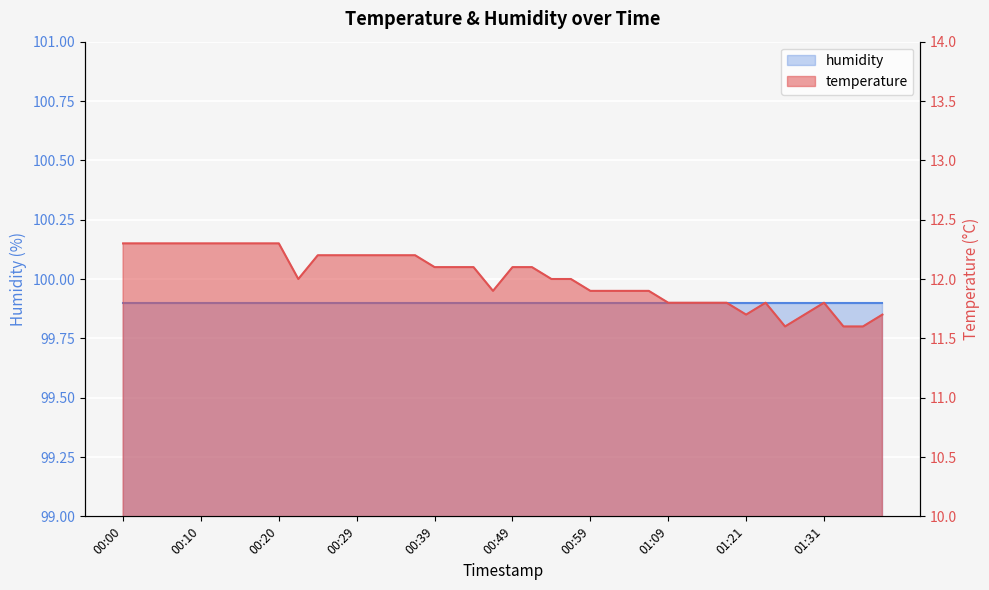

Is it true that the value at 01:04 is 19.6?

False